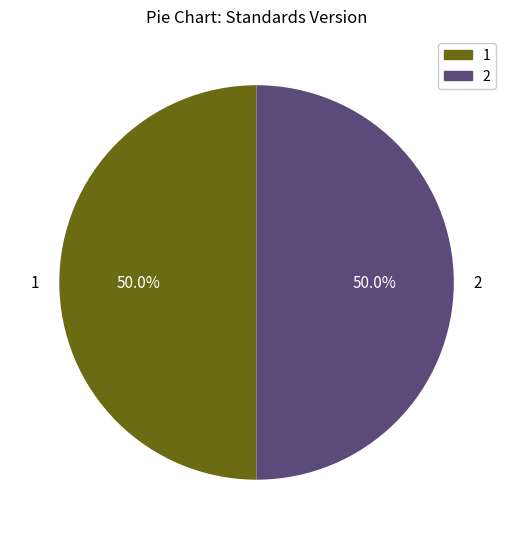

Count the number of slices in the pie.

2